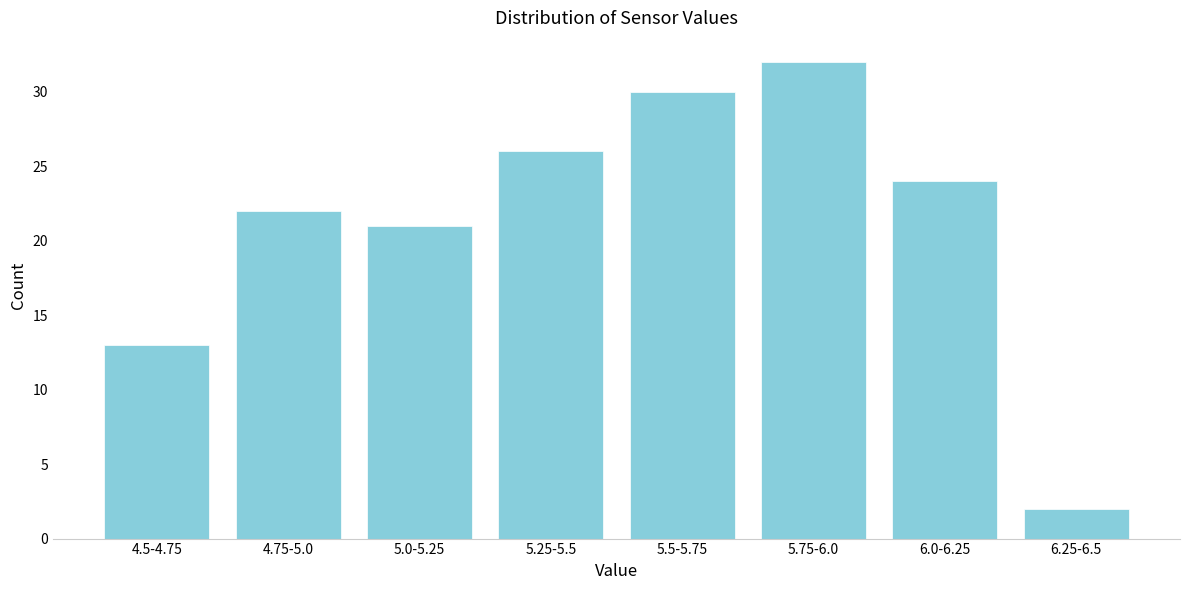

Reading left to right, what are all the values shown in this chart?

4.5-4.75=13	4.75-5.0=22	5.0-5.25=21	5.25-5.5=26	5.5-5.75=30	5.75-6.0=32	6.0-6.25=24	6.25-6.5=2